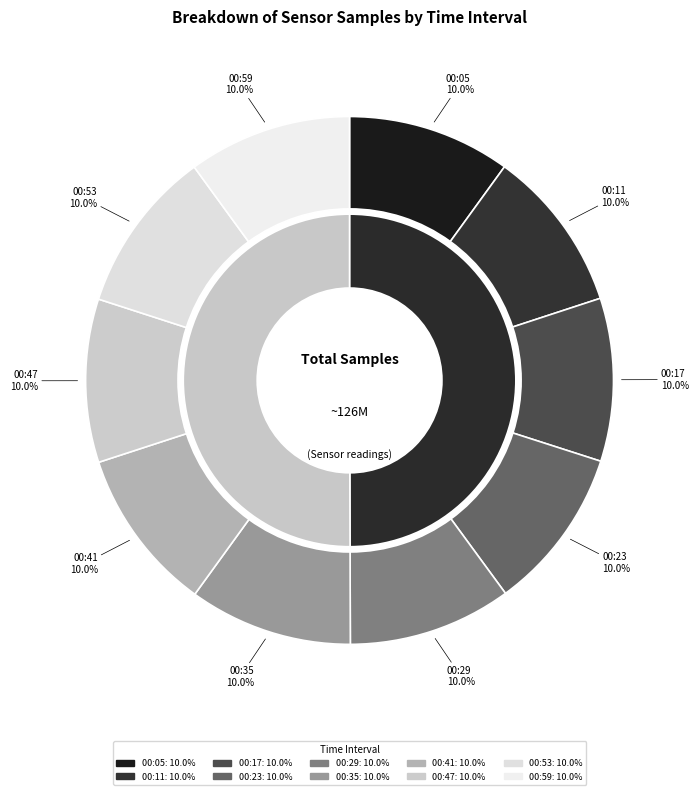

Rank the categories by value from highest to lowest.

00:35, 00:59, 00:29, 00:41, 00:47, 00:53, 00:17, 00:23, 00:05, 00:11